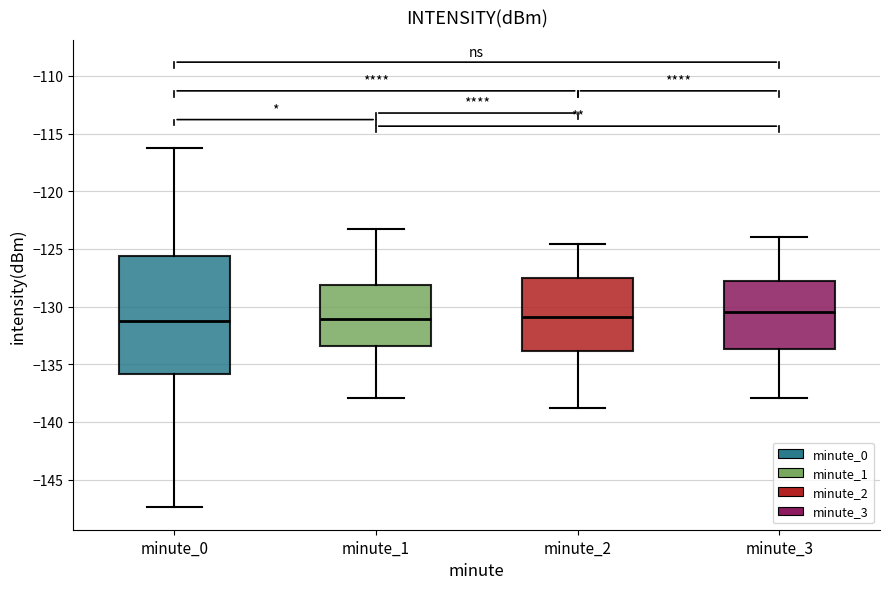

Where is the upper edge of the box for minute_2 on the y-axis? The values are not printed on the chart, so give them approximately, as read against the axis.

-127.5